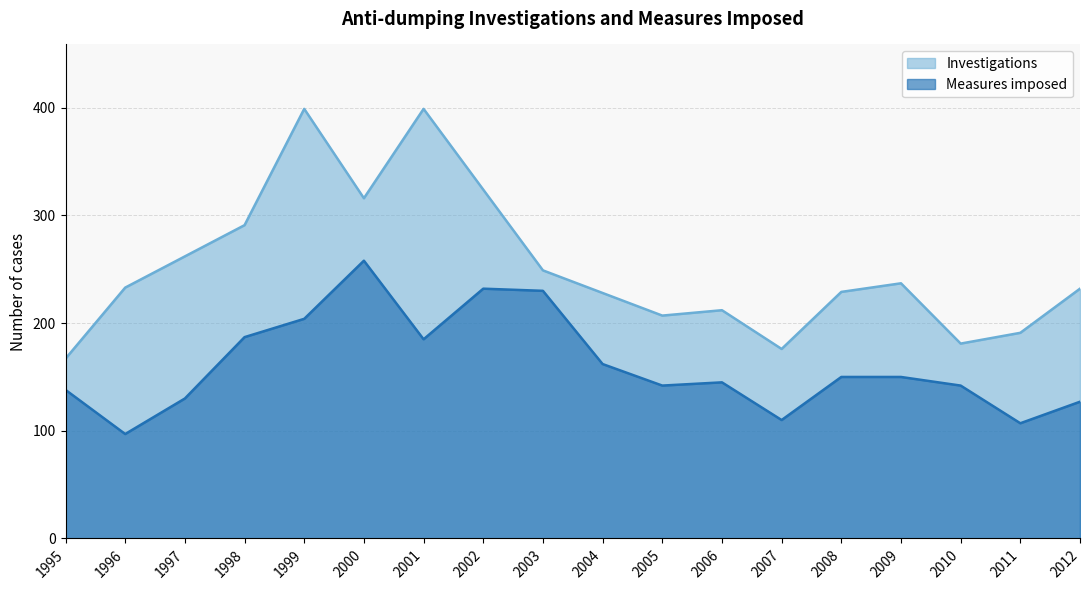

Which category has the lowest value in the Investigations series?

1995